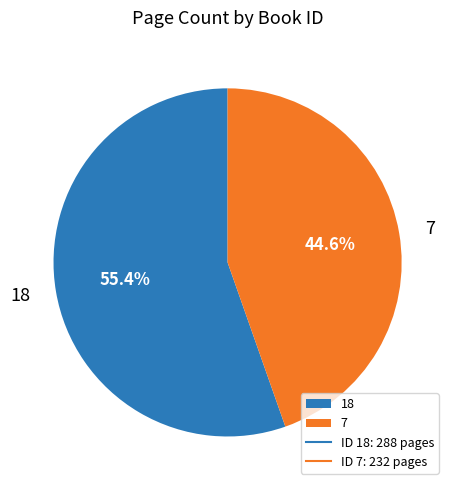

To the nearest percent, what is the average slice percentage?

50%